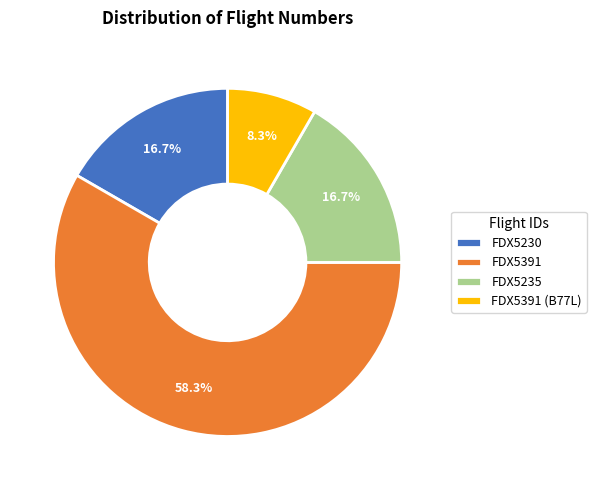

Which slice is the largest?

FDX5391